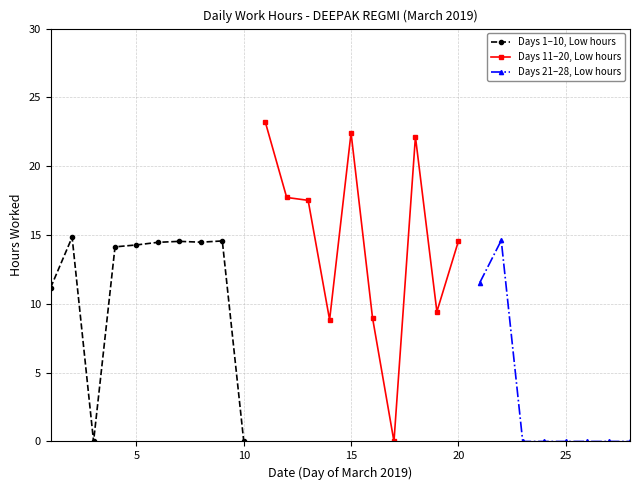

Is it true that Days 1–10, Low hours equals 6.5 at 10?

False